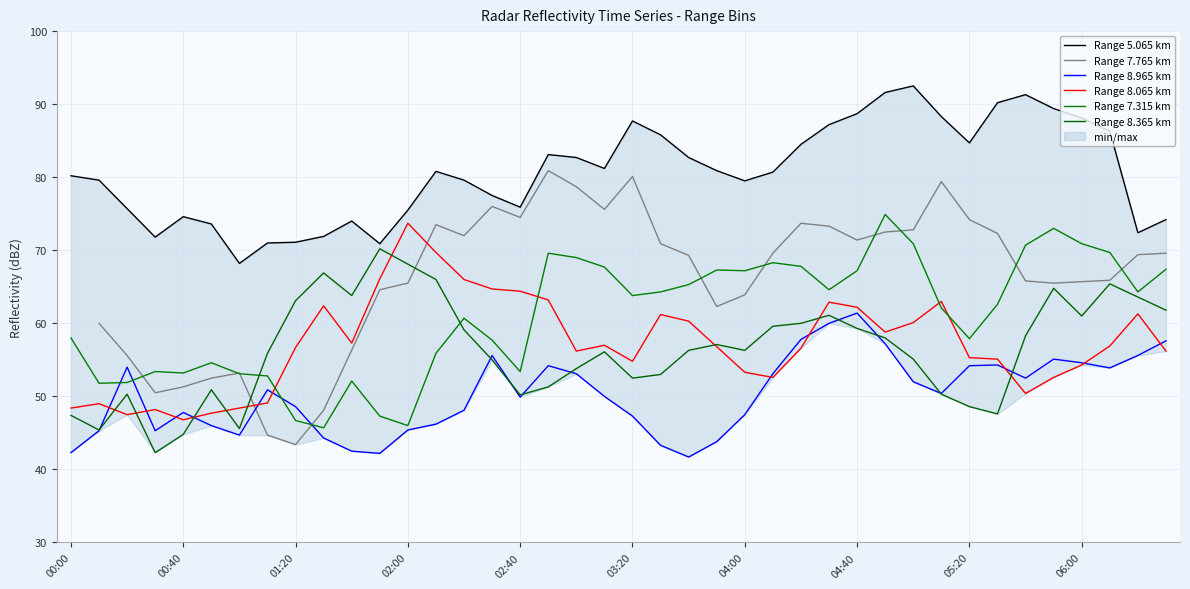

At how many categories does at least one series exceed 74?

31